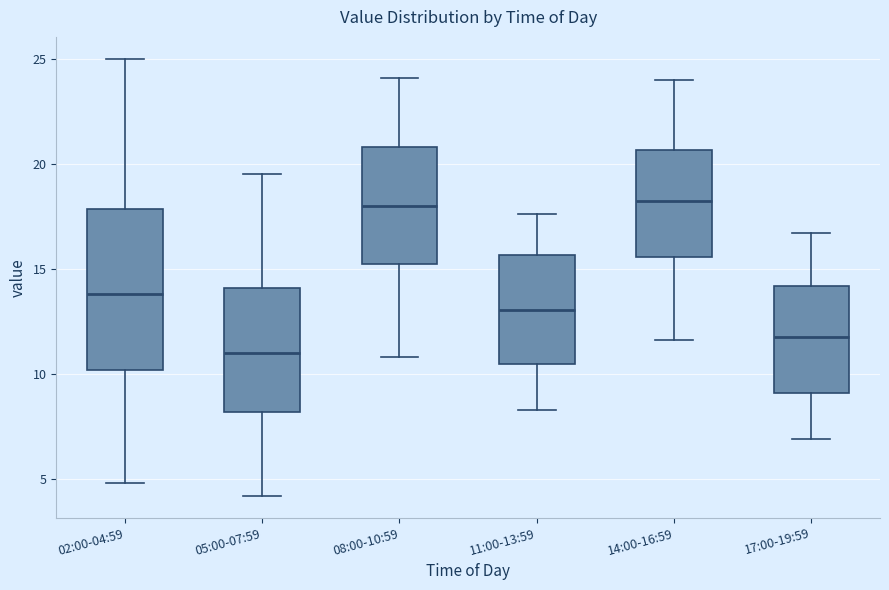

Where is the upper edge of the box for 11:00-13:59 on the y-axis? The values are not printed on the chart, so give them approximately, as read against the axis.

15.5